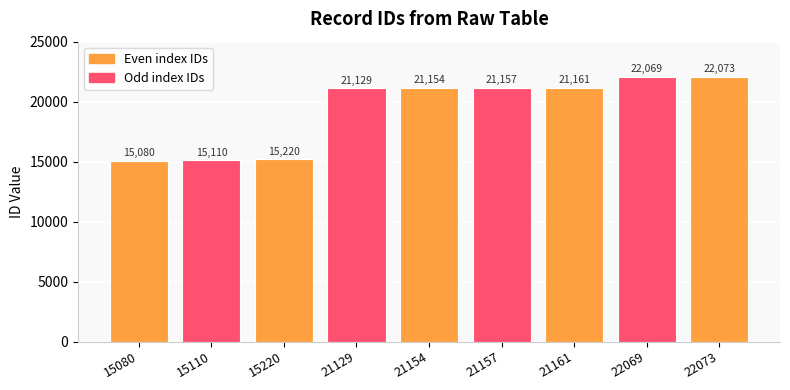

Reading left to right, extract all data points from this chart.

15080=15080	15110=15110	15220=15220	21129=21129	21154=21154	21157=21157	21161=21161	22069=22069	22073=22073